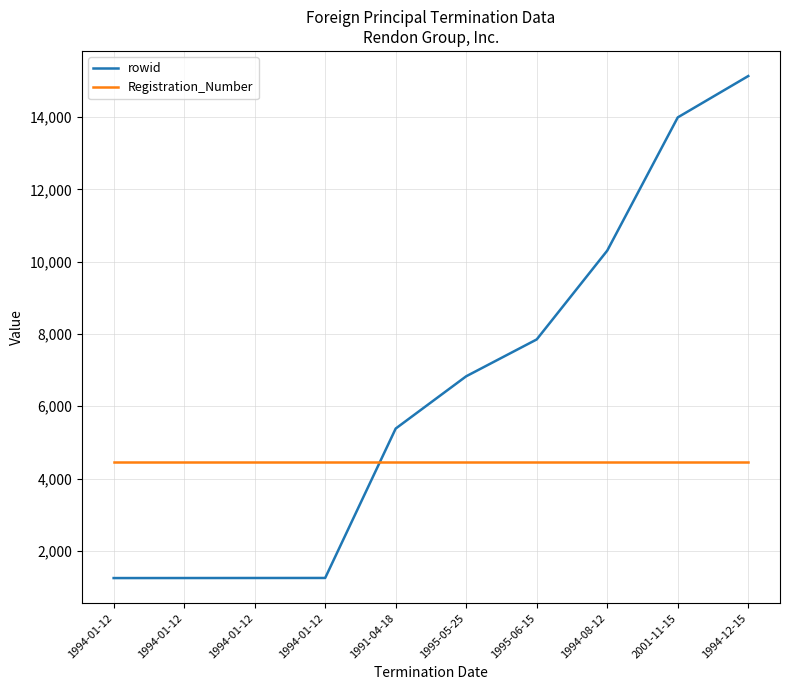

Reading left to right, list all the values displayed in this chart.

rowid: 1994-01-12=1245	1994-01-12=1246	1994-01-12=1247	1994-01-12=1248	1991-04-18=5383	1995-05-25=6830	1995-06-15=7850	1994-08-12=10308	2001-11-15=13995	1994-12-15=15140
Registration_Number: 1994-01-12=4449	1994-01-12=4449	1994-01-12=4449	1994-01-12=4449	1991-04-18=4449	1995-05-25=4449	1995-06-15=4449	1994-08-12=4449	2001-11-15=4449	1994-12-15=4449